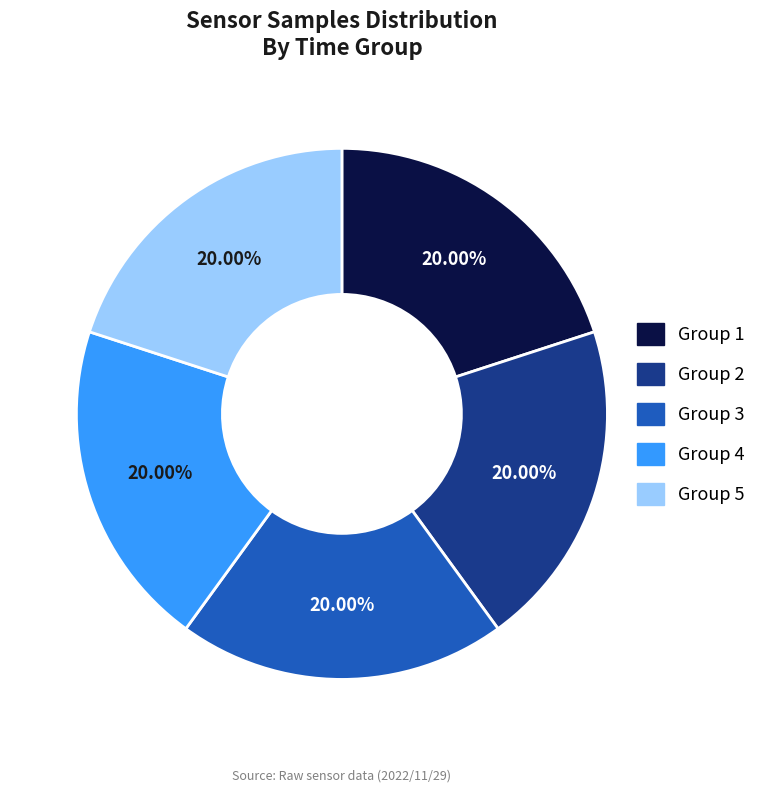

Count the number of slices in the pie.

5